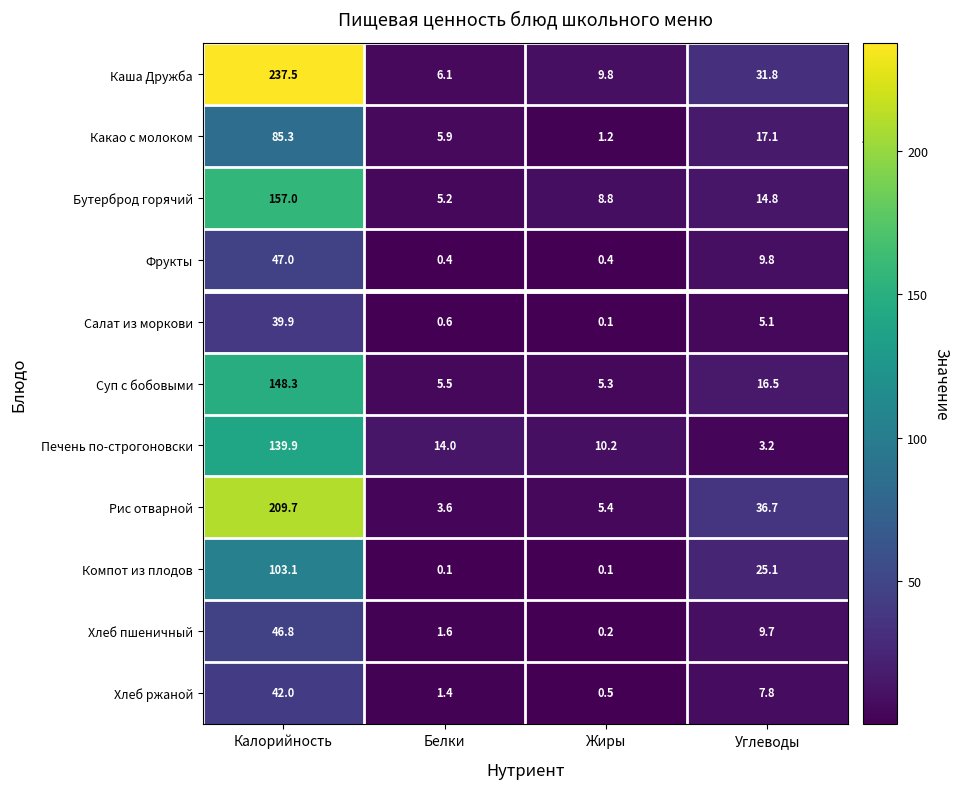

How many values in the Салат из моркови series exceed 5?

2